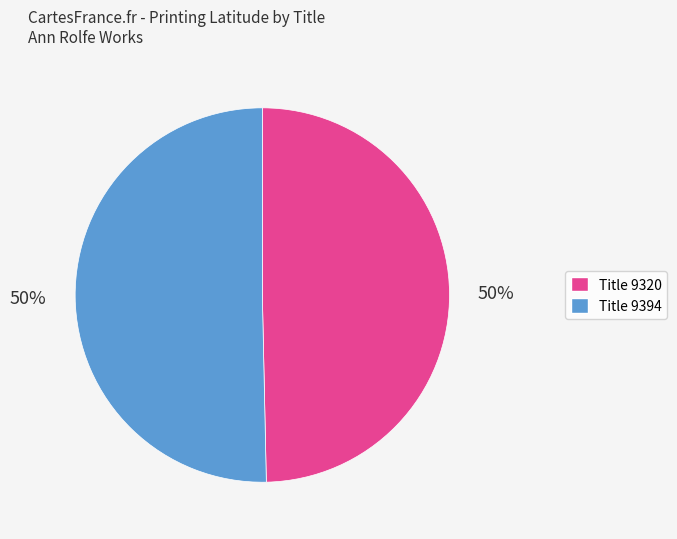

To the nearest percent, what is the combined percentage of Title 9394 and Title 9320?

100%